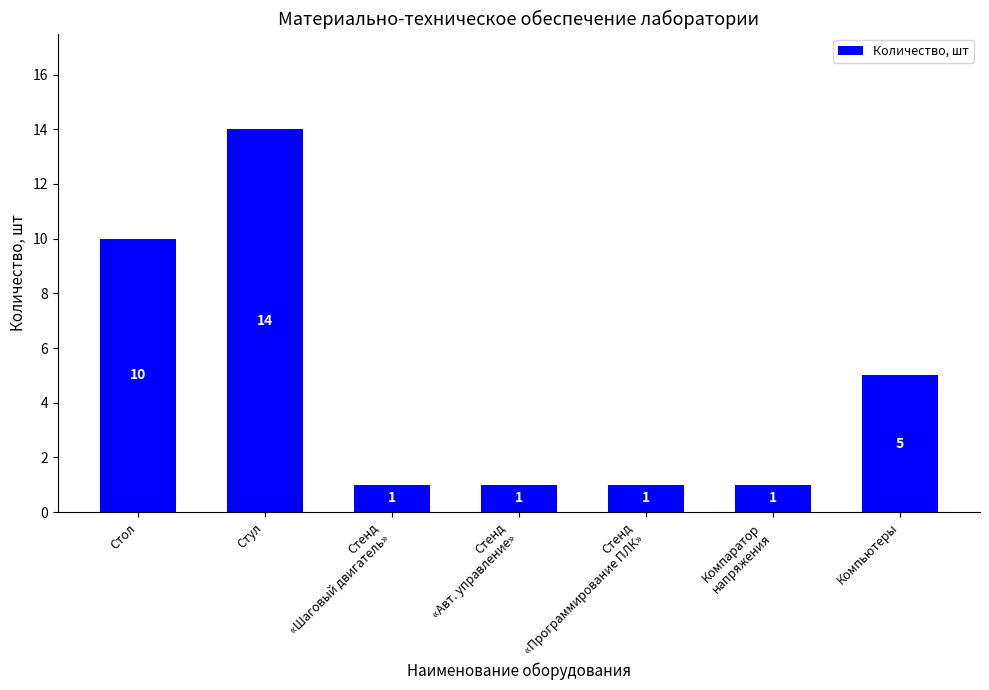

Where is the data nearest to the value 7?

Компьютеры